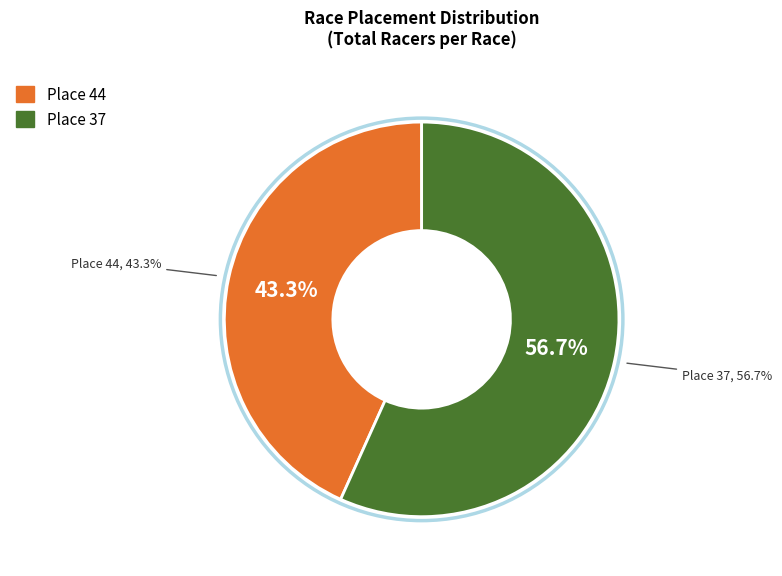

To the nearest percent, what is the difference between the largest and smallest slice percentages?

13%